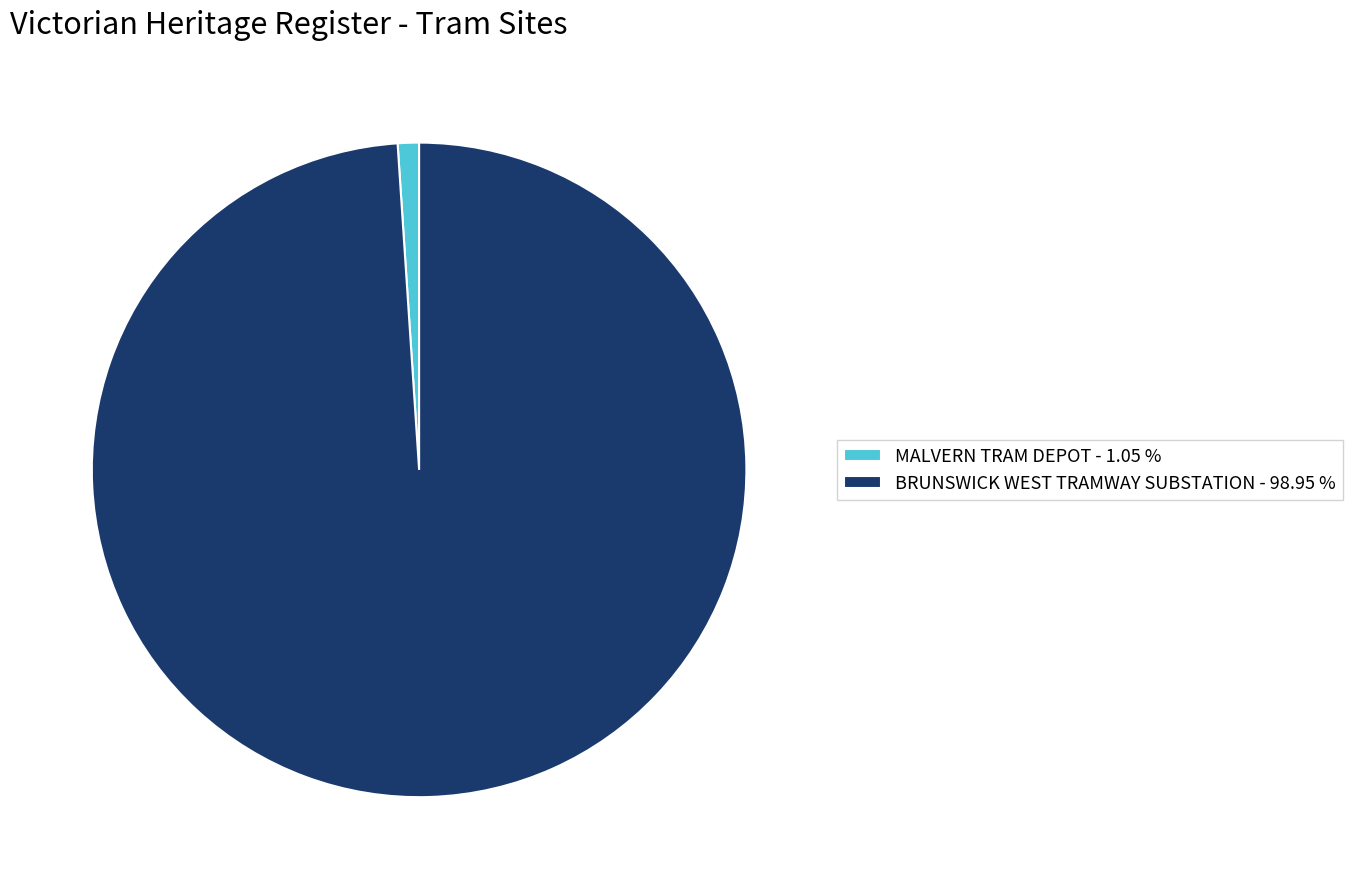

Count the number of slices in the pie.

2